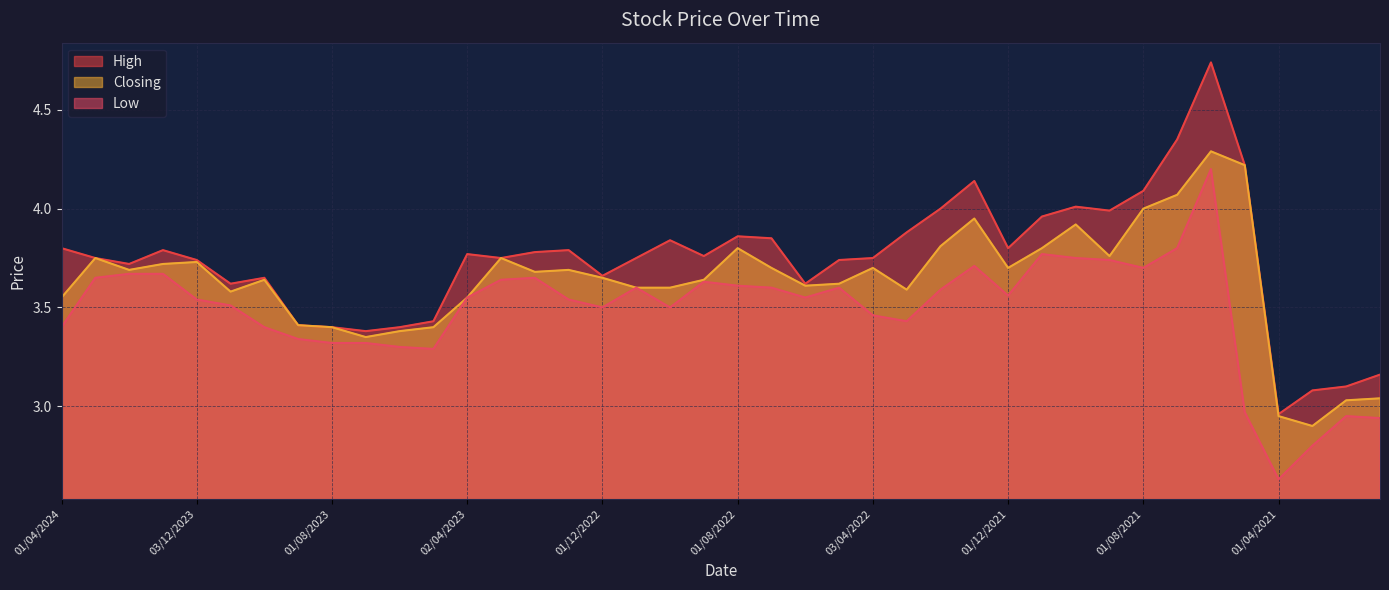

What is the average value of the High series?

3.7